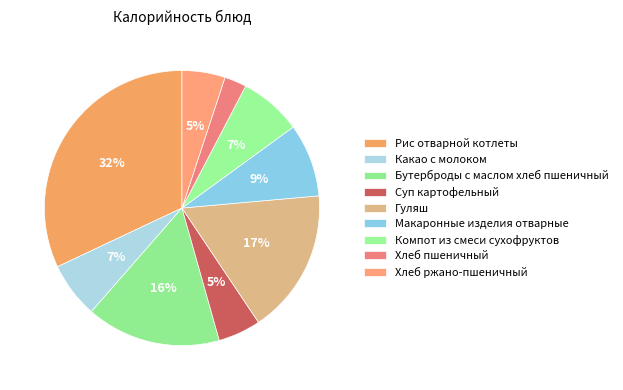

To the nearest percent, what is the combined percentage of Макаронные изделия отварные and Компот из смеси сухофруктов?

16%